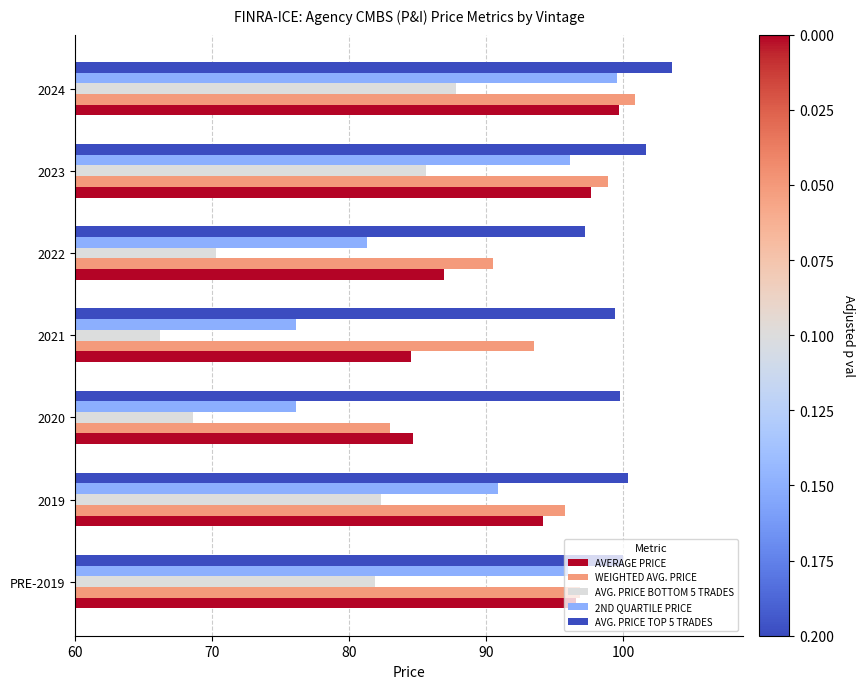

Which series has the largest total across all categories?

AVG. PRICE TOP 5 TRADES